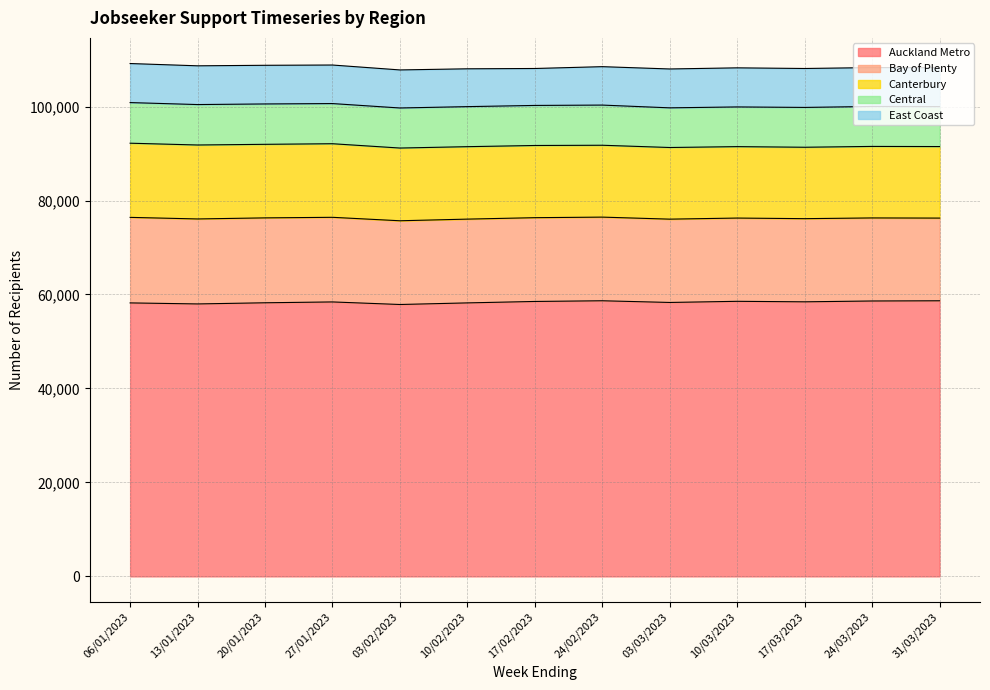

Which category has the highest value across all series?

24/02/2023